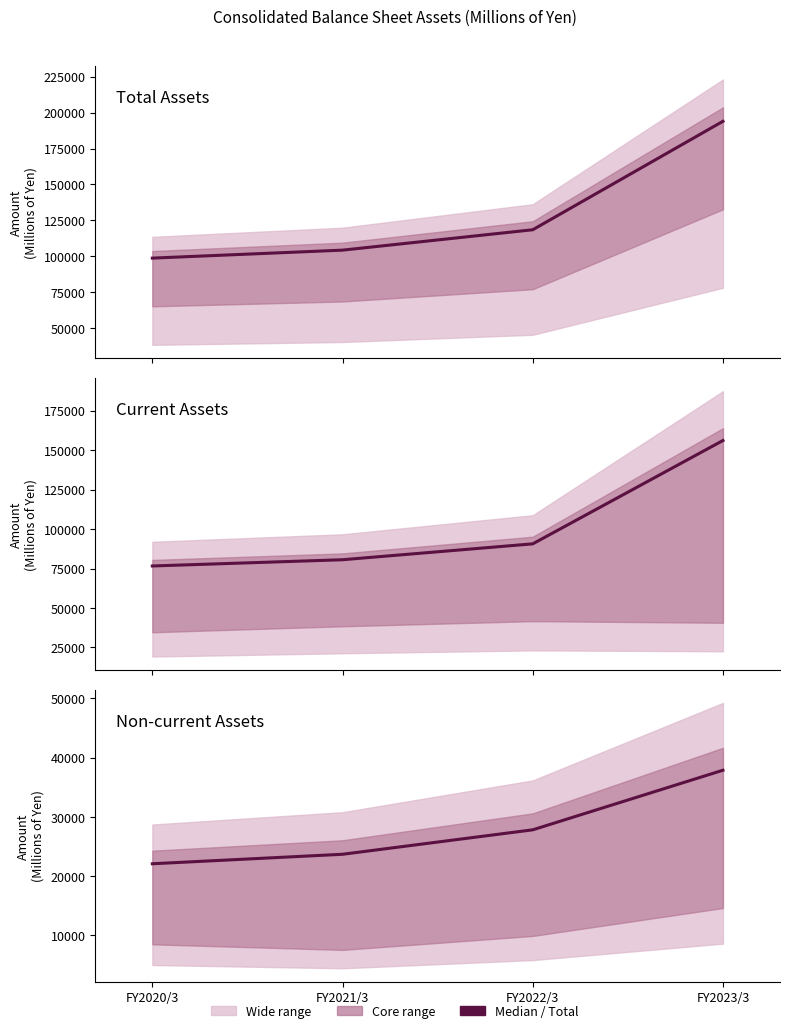

What is the difference between the Total assets values at FY2020/3 and FY2021/3?

5554